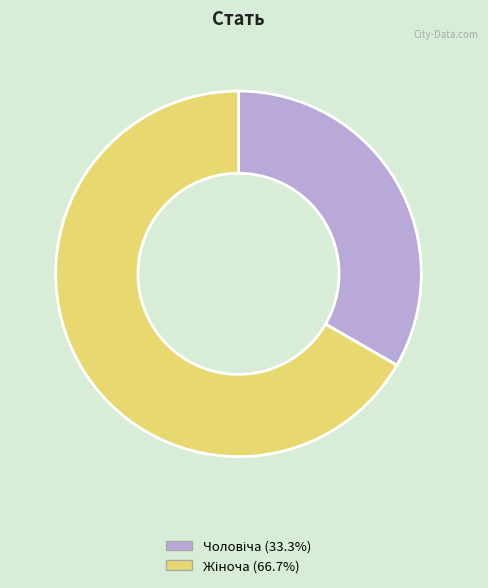

Is there any slice that represents more than half of the pie?

Yes